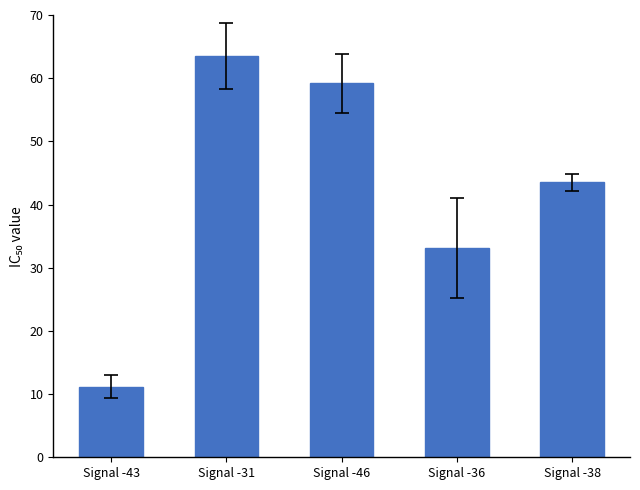

What is the difference between the second highest and second lowest values?

26.1